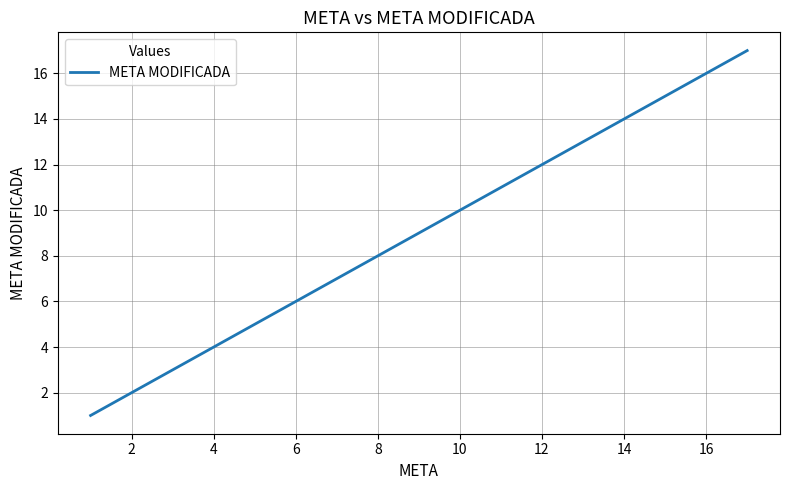

Does the chart have visible grid lines?

Yes